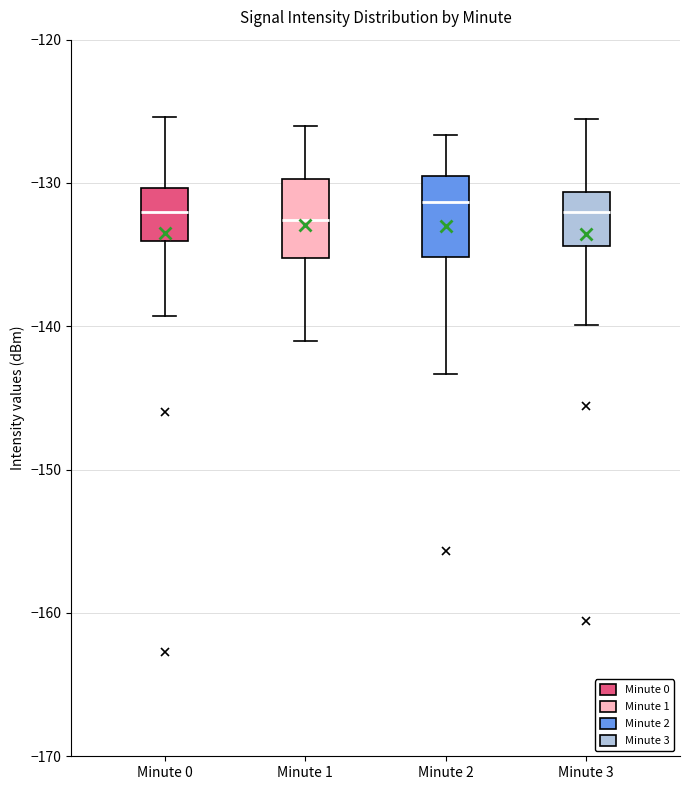

Reading left to right, read every box against the y-axis: the position of its median line, the range the box covers, and the ends of its whiskers. The values are not printed on the chart, so give them approximately, as read against the axis.

Minute 0: median -132, box -134 to -130, whiskers -139 to -125
Minute 1: median -133, box -135 to -130, whiskers -141 to -126
Minute 2: median -131, box -135 to -130, whiskers -143 to -127
Minute 3: median -132, box -134 to -131, whiskers -140 to -126